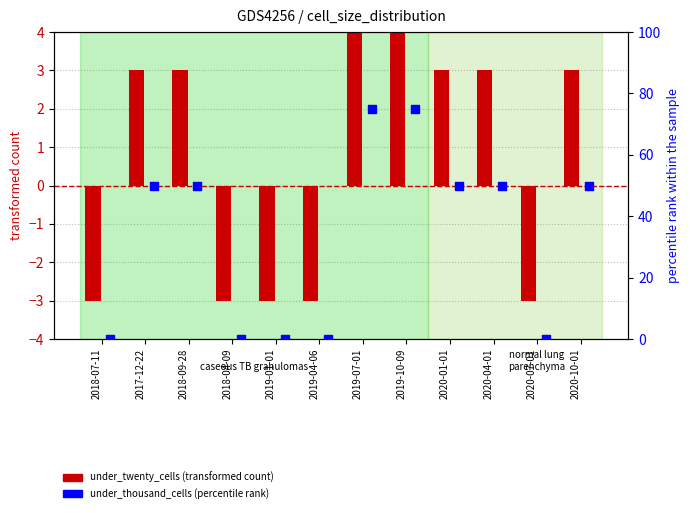

Which series has the widest spread of Y values?

under_thousand_cells